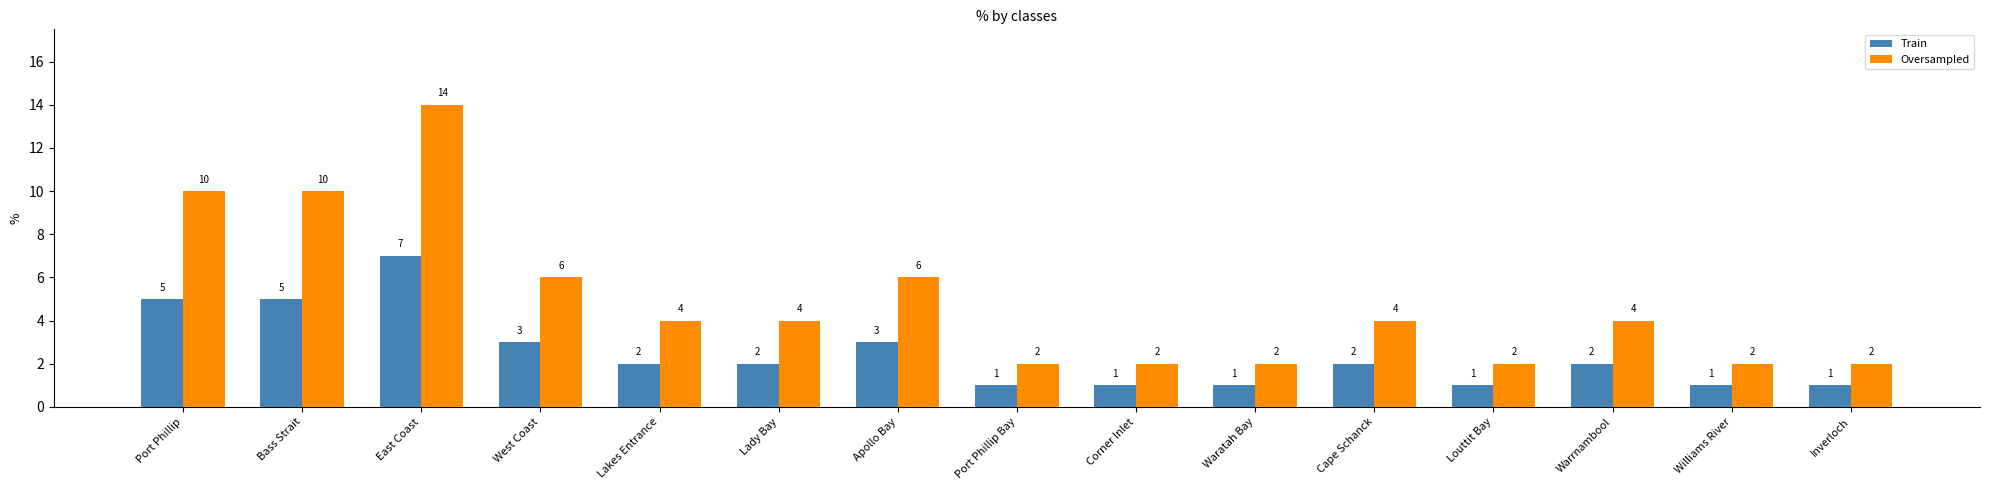

Reading left to right, what are all the values shown in this chart?

Train: Port Phillip=5	Bass Strait=5	East Coast=7	West Coast=3	Lakes Entrance=2	Lady Bay=2	Apollo Bay=3	Port Phillip Bay=1	Corner Inlet=1	Waratah Bay=1	Cape Schanck=2	Louttit Bay=1	Warrnambool=2	Williams River=1	Inverloch=1
Oversampled: Port Phillip=10	Bass Strait=10	East Coast=14	West Coast=6	Lakes Entrance=4	Lady Bay=4	Apollo Bay=6	Port Phillip Bay=2	Corner Inlet=2	Waratah Bay=2	Cape Schanck=4	Louttit Bay=2	Warrnambool=4	Williams River=2	Inverloch=2